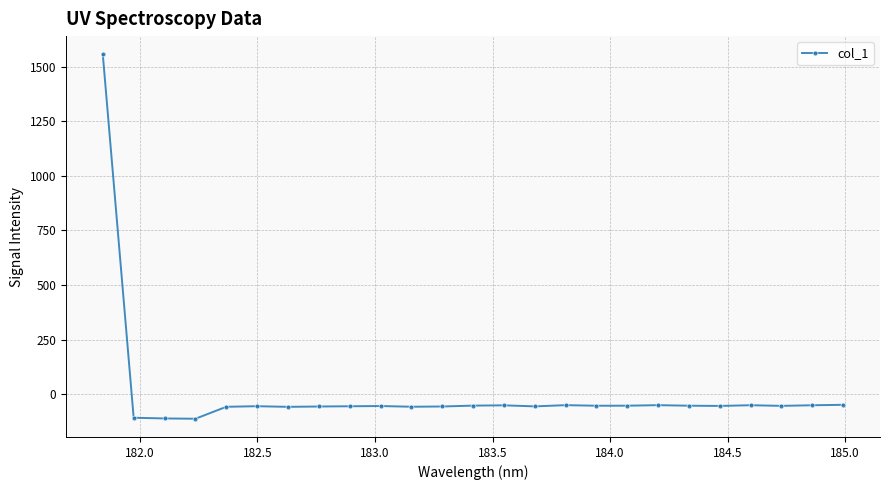

What is the average value?

4.4